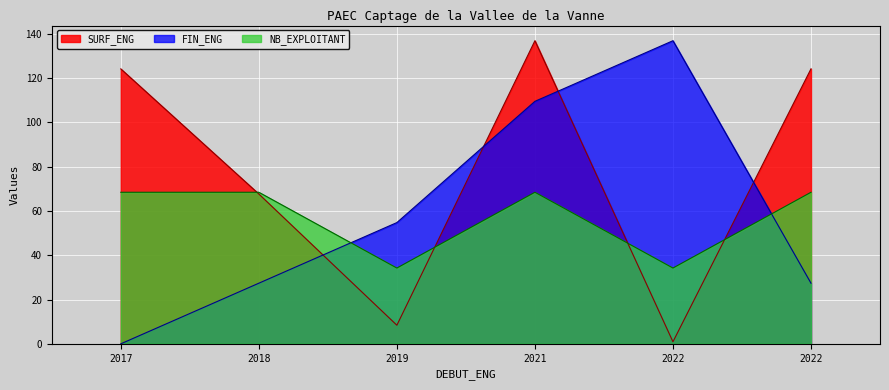

What is the approximate value of FIN_ENG at 2018?

27.4